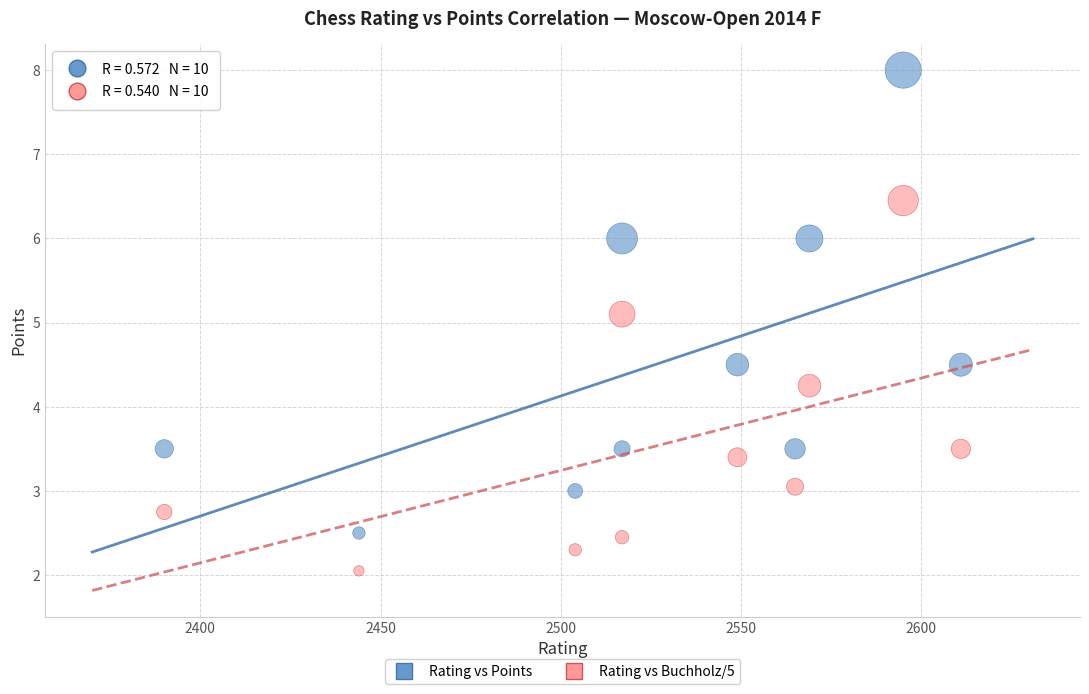

Across all series, what Y value is closest to 5?

5.1